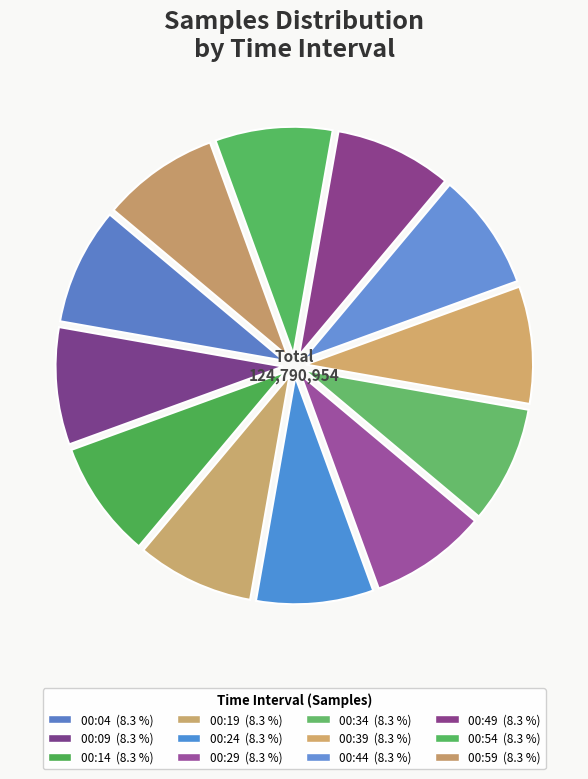

How much of the chart is everything except 00:29?

91.7%